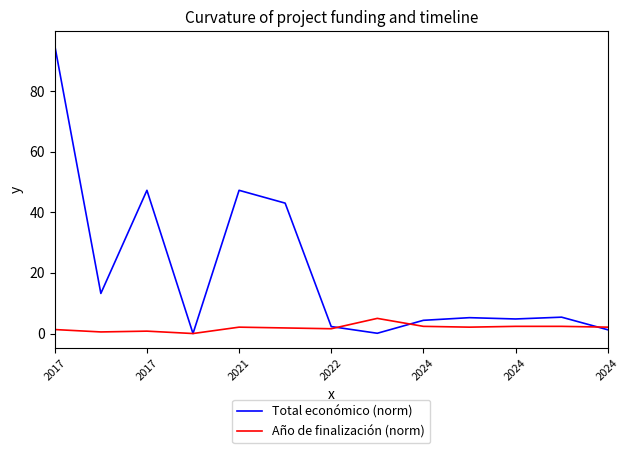

Which series has the largest total across all categories?

Total económico (norm)